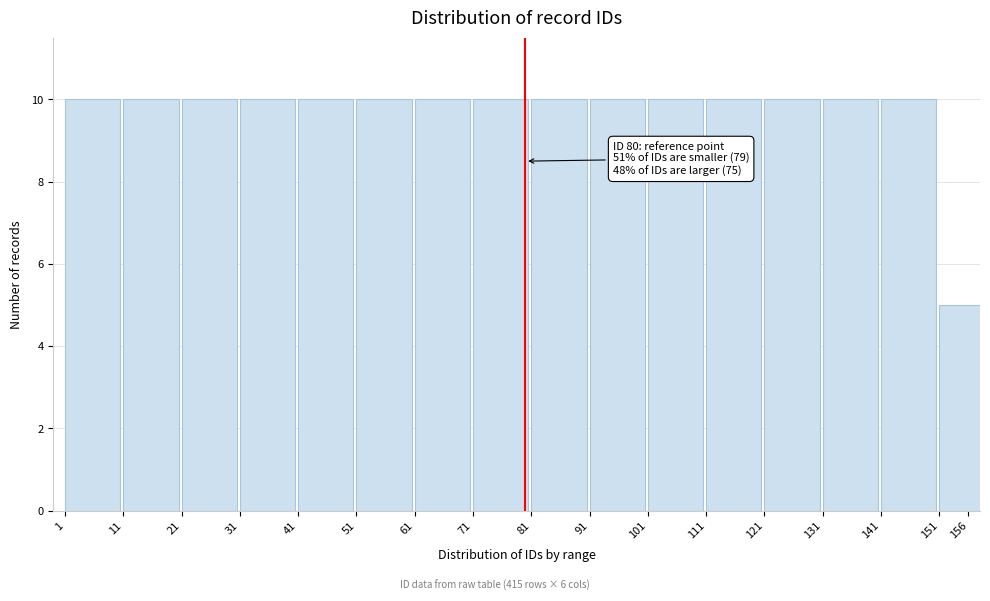

Reading left to right, list all the values displayed in this chart.

10	10	10	10	10	10	10	10	10	10	10	10	10	10	10	5